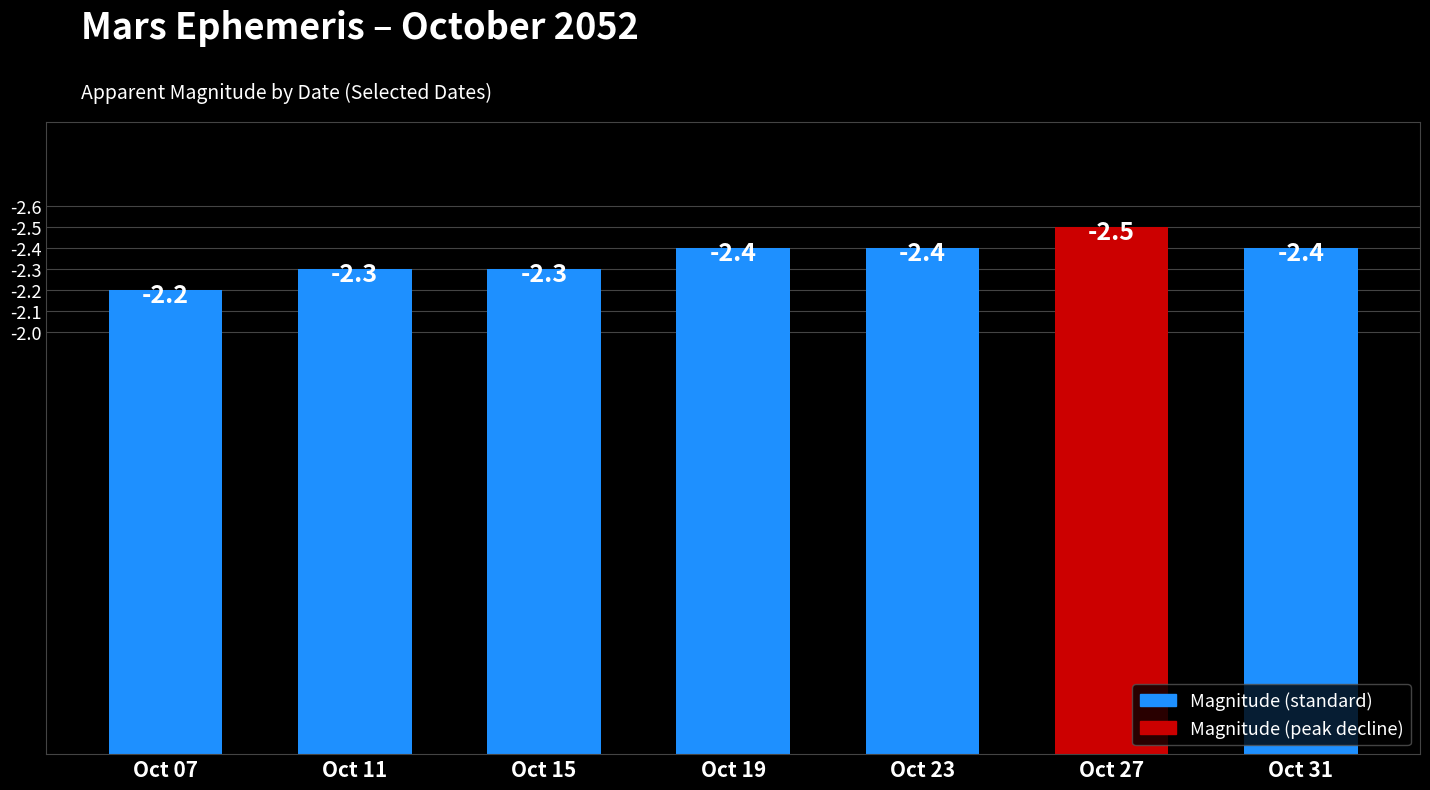

Reading left to right, extract all data points from this chart.

-2.2	-2.3	-2.3	-2.4	-2.4	-2.5	-2.4